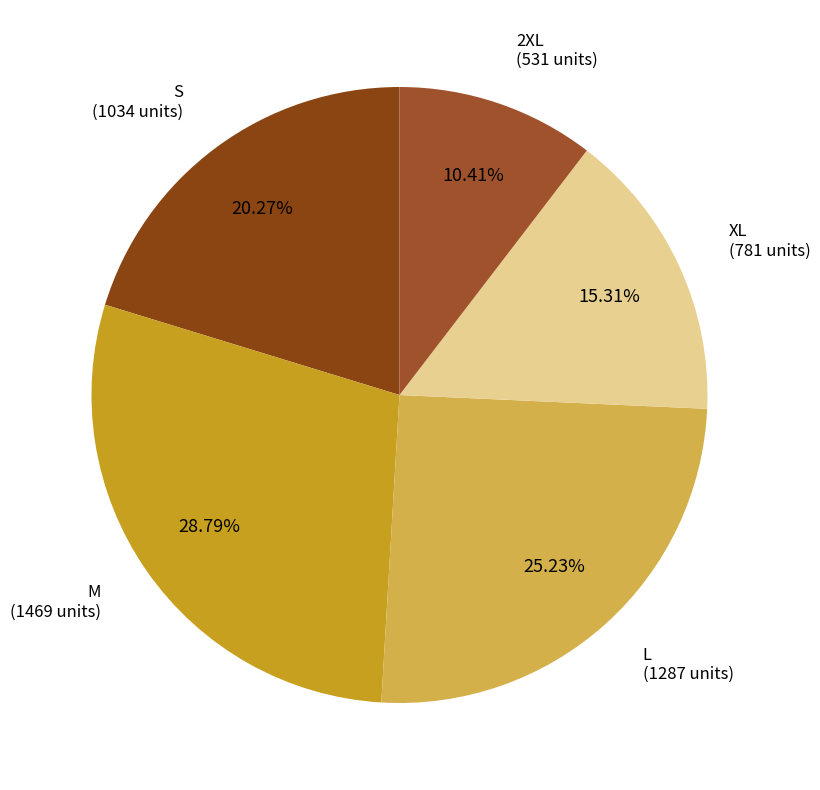

What is the ratio of the value at S to the value at 2XL?

1.9